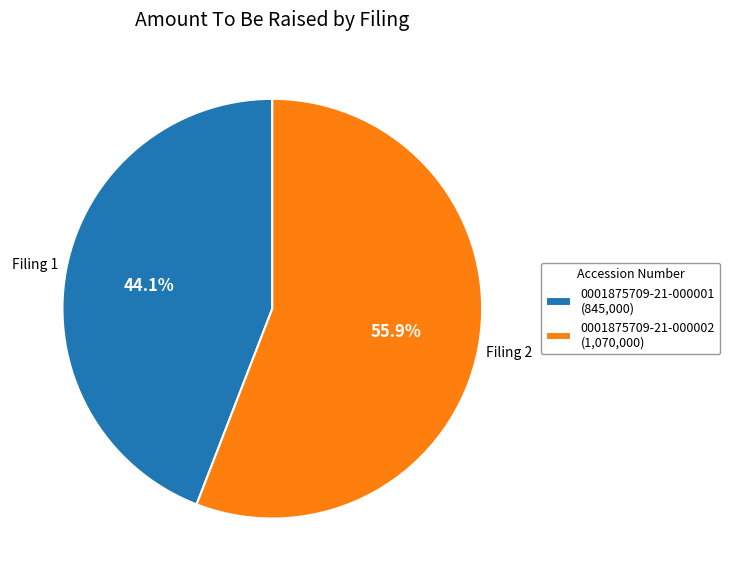

To the nearest percent, what is the average slice percentage?

50%